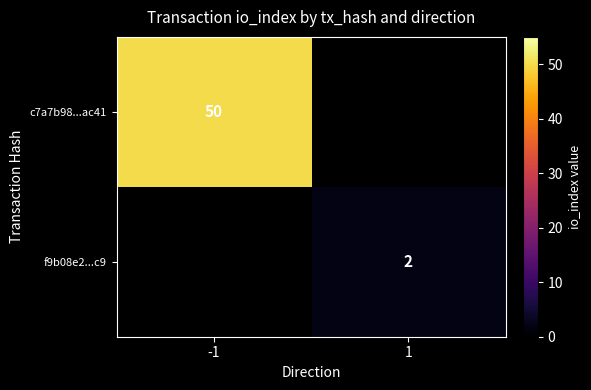

Count the number of categories in the chart.

2